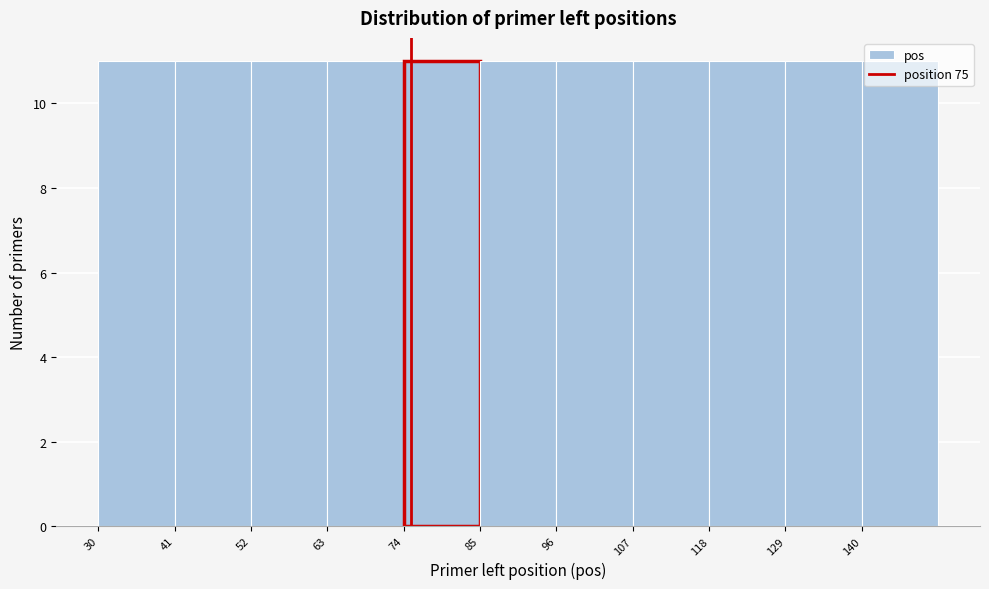

Reading left to right, list every bar in this chart as the range it spans on the x-axis followed by its height. Neither the bar edges nor the heights are printed on the chart, so give them approximately, as read against the axes.

30 to 41: 11
41 to 52: 11
52 to 63: 11
63 to 74: 11
74 to 85: 11
85 to 96: 11
96 to 107: 11
107 to 118: 11
118 to 129: 11
129 to 140: 11
140 to 151: 11